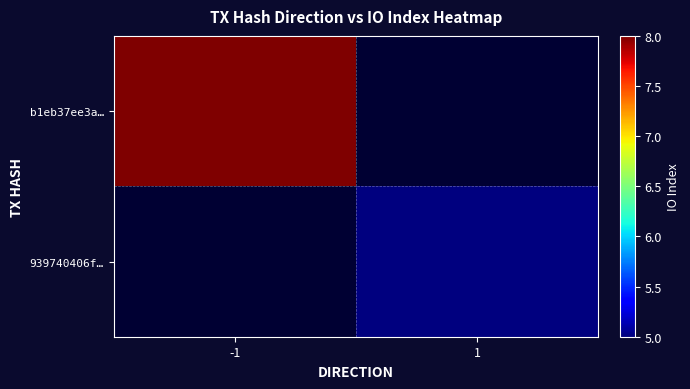

Rank the series by their maximum value, from highest to lowest.

b1eb37ee3a…, 939740406f…